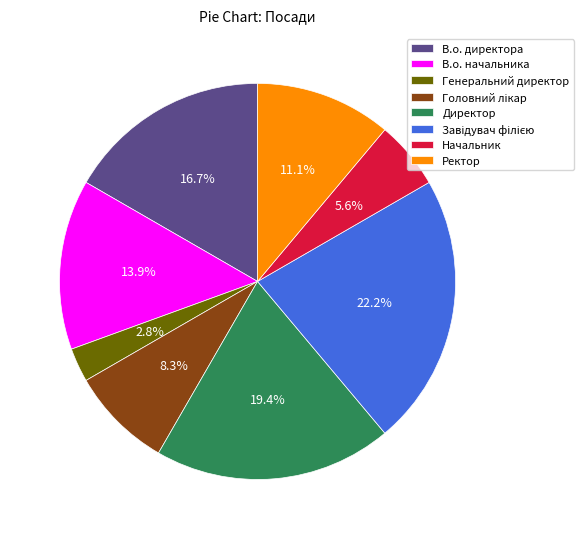

To the nearest percent, what is the difference between the Ректор and В.о. директора slice percentages?

6%